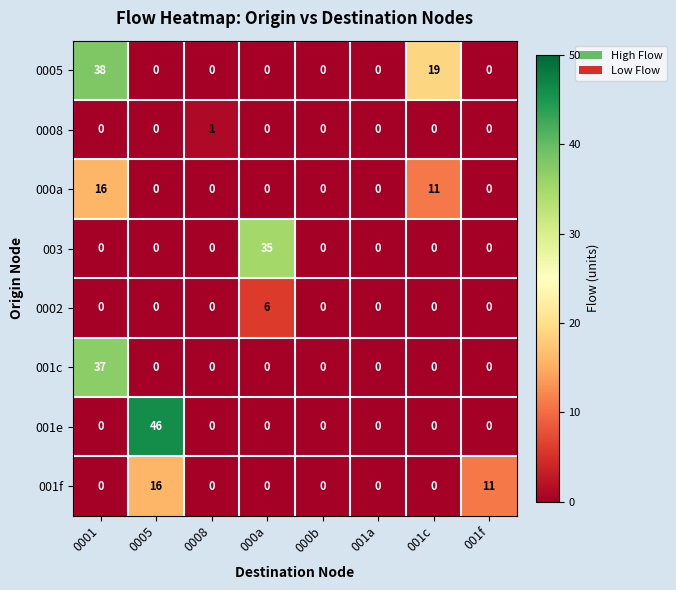

Between 0005 and 000b, which series saw the biggest shift?

001e